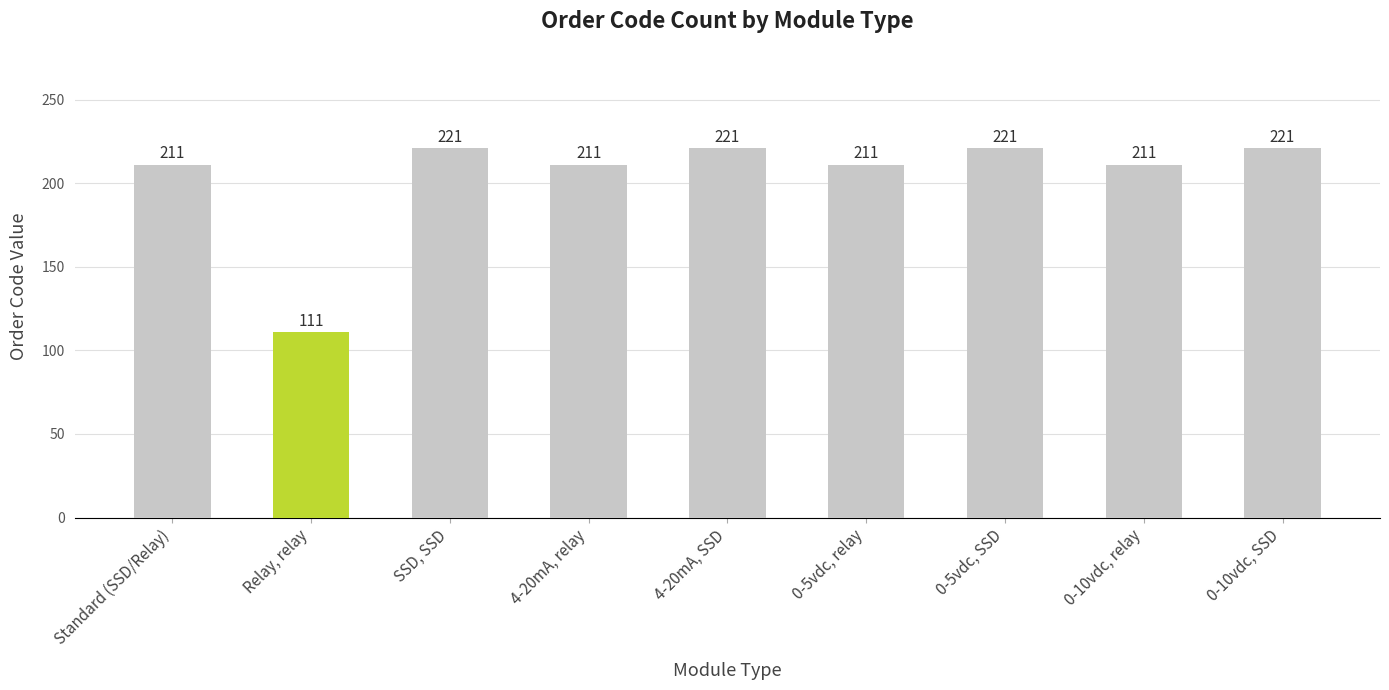

What is the label of the 7th bar from the left?

0-5vdc, SSD